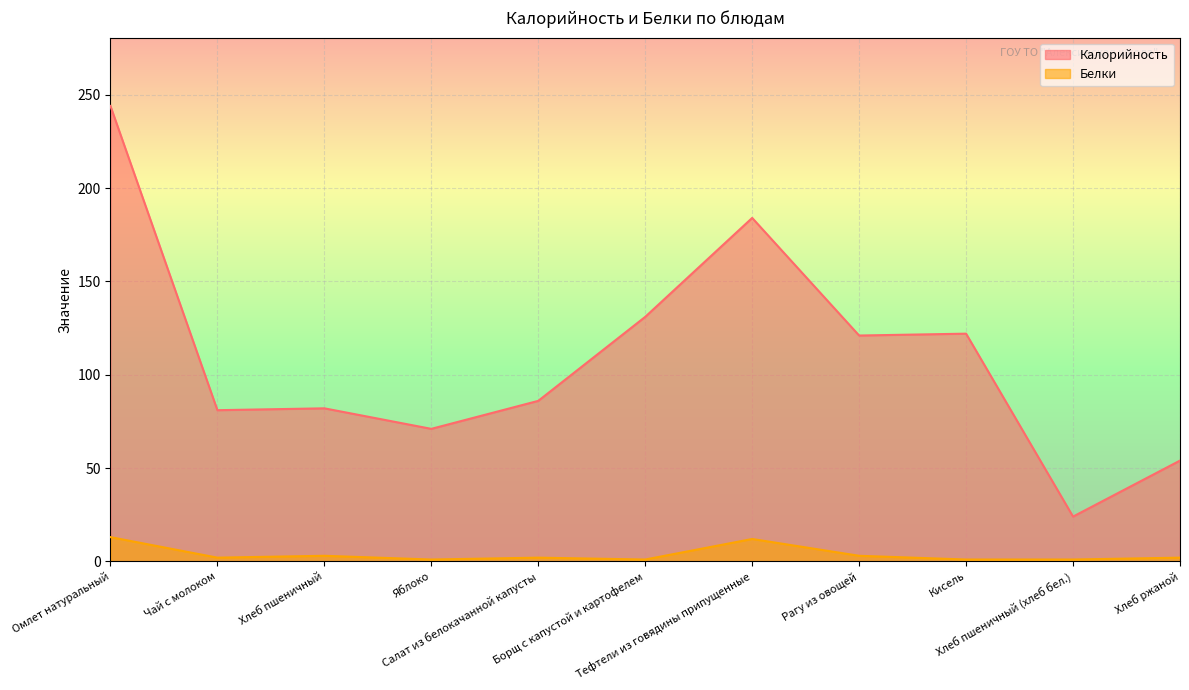

Reading left to right, what are all the values shown in this chart?

Калорийность: Омлет натуральный=244	Чай с молоком=81	Хлеб пшеничный=82	Яблоко=71	Салат из белокачанной капусты=86	Борщ с капустой и картофелем=131	Тефтели из говядины припущенные=184	Рагу из овощей=121	Кисель=122	Хлеб пшеничный (хлеб бел.)=24	Хлеб ржаной=54
Белки: Омлет натуральный=13	Чай с молоком=2	Хлеб пшеничный=3	Яблоко=1	Салат из белокачанной капусты=2	Борщ с капустой и картофелем=1	Тефтели из говядины припущенные=12	Рагу из овощей=3	Кисель=1	Хлеб пшеничный (хлеб бел.)=1	Хлеб ржаной=2